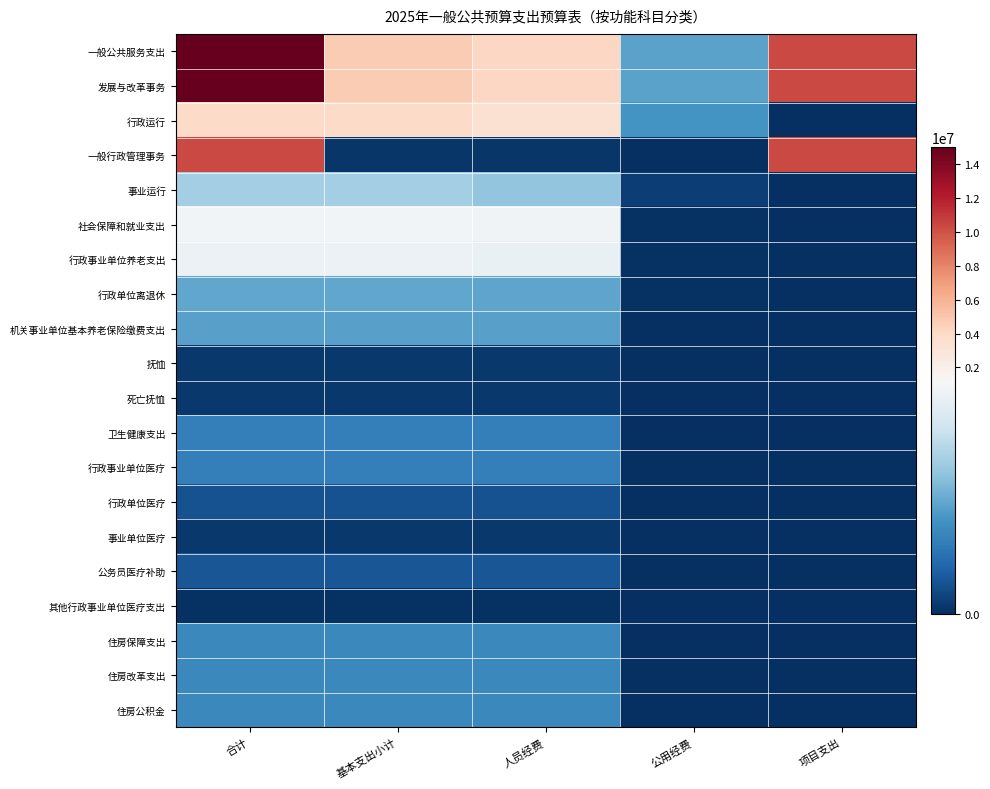

Reading left to right, extract all data points from this chart.

一般公共服务支出: 合计=15034885.3	基本支出小计=4696585.3	人员经费=4129698.0	公用经费=566887.3	项目支出=10338300.0
发展与改革事务: 合计=15034885.3	基本支出小计=4696585.3	人员经费=4129698.0	公用经费=566887.3	项目支出=10338300.0
行政运行: 合计=3848716.3	基本支出小计=3848716.3	人员经费=3353575.3	公用经费=495141.0	项目支出=0.0
一般行政管理事务: 合计=10374300.0	基本支出小计=36000.0	人员经费=36000.0	公用经费=0.0	项目支出=10338300.0
事业运行: 合计=811869.0	基本支出小计=811869.0	人员经费=740122.7	公用经费=71746.3	项目支出=0.0
社会保障和就业支出: 合计=1191996.4	基本支出小计=1191996.4	人员经费=1177796.4	公用经费=14200.0	项目支出=0.0
行政事业单位养老支出: 合计=1148346.4	基本支出小计=1148346.4	人员经费=1134146.4	公用经费=14200.0	项目支出=0.0
行政单位离退休: 合计=589120.0	基本支出小计=589120.0	人员经费=574920.0	公用经费=14200.0	项目支出=0.0
机关事业单位基本养老保险缴费支出: 合计=559226.4	基本支出小计=559226.4	人员经费=559226.4	公用经费=0.0	项目支出=0.0
抚恤: 合计=43650.0	基本支出小计=43650.0	人员经费=43650.0	公用经费=0.0	项目支出=0.0
死亡抚恤: 合计=43650.0	基本支出小计=43650.0	人员经费=43650.0	公用经费=0.0	项目支出=0.0
卫生健康支出: 合计=382648.7	基本支出小计=382648.7	人员经费=382648.7	公用经费=0.0	项目支出=0.0
行政事业单位医疗: 合计=382648.7	基本支出小计=382648.7	人员经费=382648.7	公用经费=0.0	项目支出=0.0
行政单位医疗: 合计=154771.5	基本支出小计=154771.5	人员经费=154771.5	公用经费=0.0	项目支出=0.0
事业单位医疗: 合计=39937.3	基本支出小计=39937.3	人员经费=39937.3	公用经费=0.0	项目支出=0.0
公务员医疗补助: 合计=173379.8	基本支出小计=173379.8	人员经费=173379.8	公用经费=0.0	项目支出=0.0
其他行政事业单位医疗支出: 合计=14560.0	基本支出小计=14560.0	人员经费=14560.0	公用经费=0.0	项目支出=0.0
住房保障支出: 合计=432235.8	基本支出小计=432235.8	人员经费=432235.8	公用经费=0.0	项目支出=0.0
住房改革支出: 合计=432235.8	基本支出小计=432235.8	人员经费=432235.8	公用经费=0.0	项目支出=0.0
住房公积金: 合计=432235.8	基本支出小计=432235.8	人员经费=432235.8	公用经费=0.0	项目支出=0.0